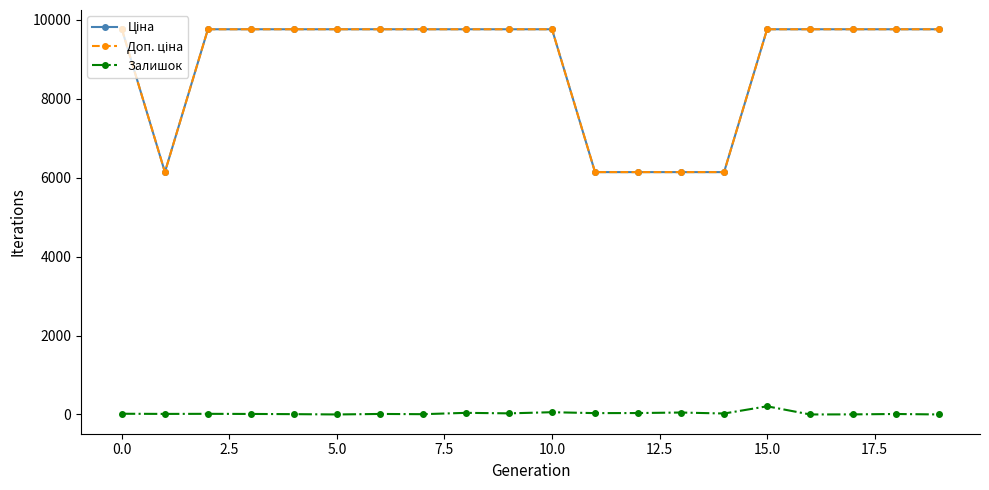

Does the chart have visible grid lines?

No